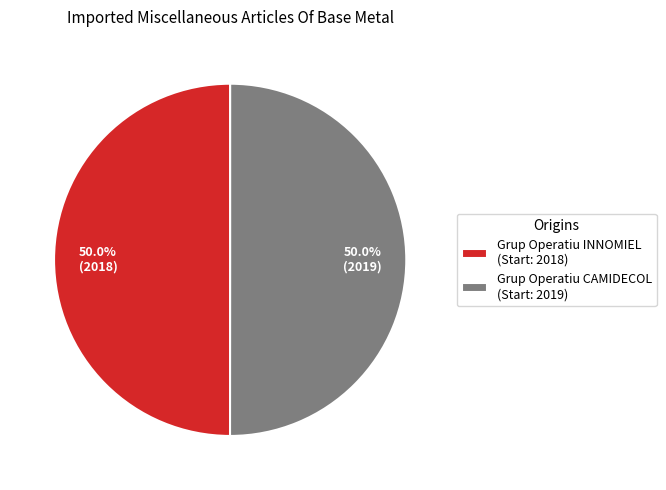

Approximately how many times larger is the value at Grup Operatiu INNOMIEL (Start: 2018) compared to Grup Operatiu CAMIDECOL (Start: 2019)?

1.0